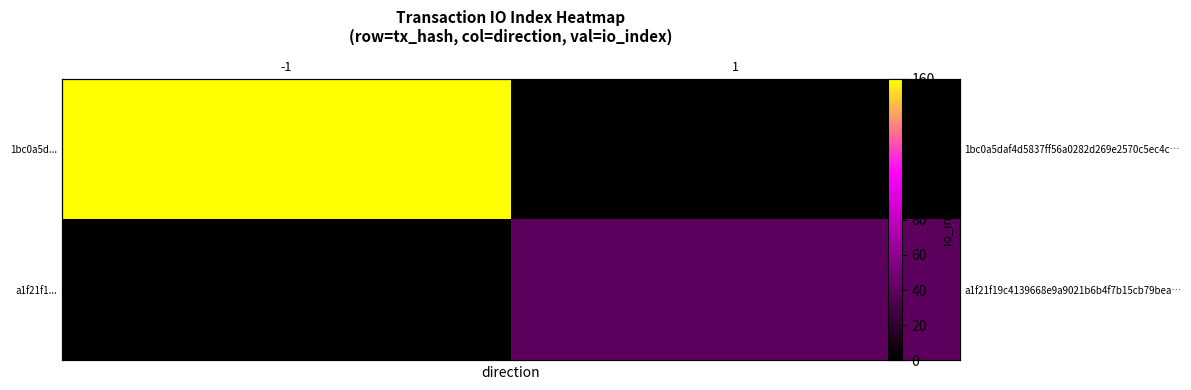

At which label does 1bc0a5d... reach its minimum?

1